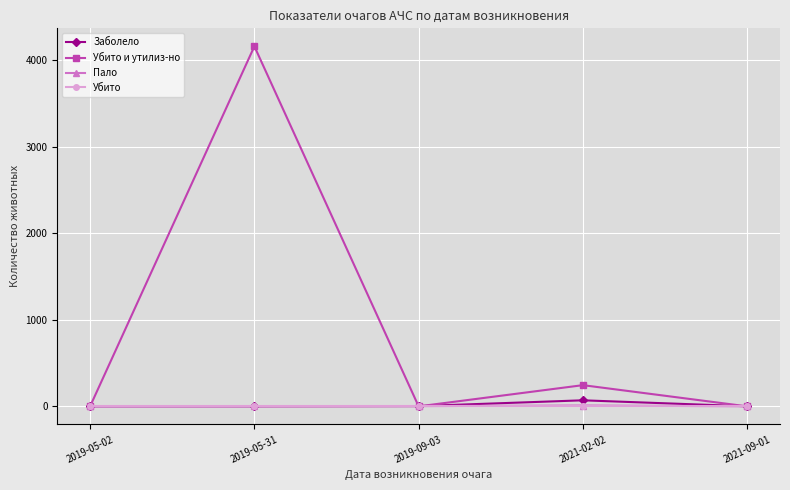

What are all the series names shown in the legend?

Заболело, Убито и утилиз-но, Пало, Убито